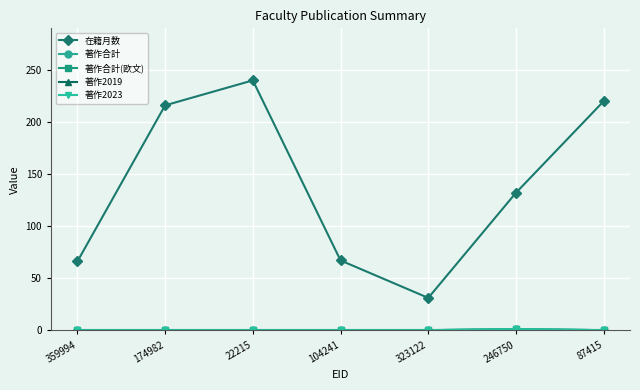

Is this an area chart (filled region under the line)?

No